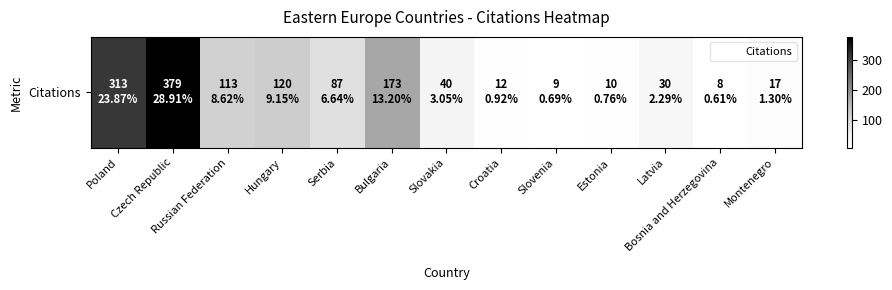

How many values exceed 40?

6